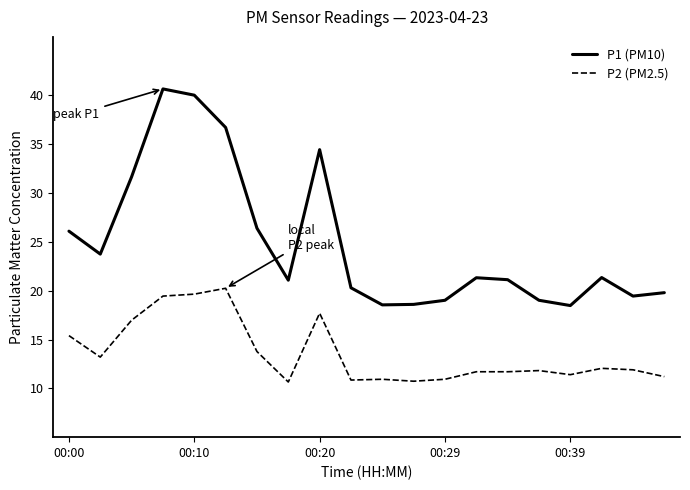

What are all the series names shown in the legend?

P1 (PM10), P2 (PM2.5)